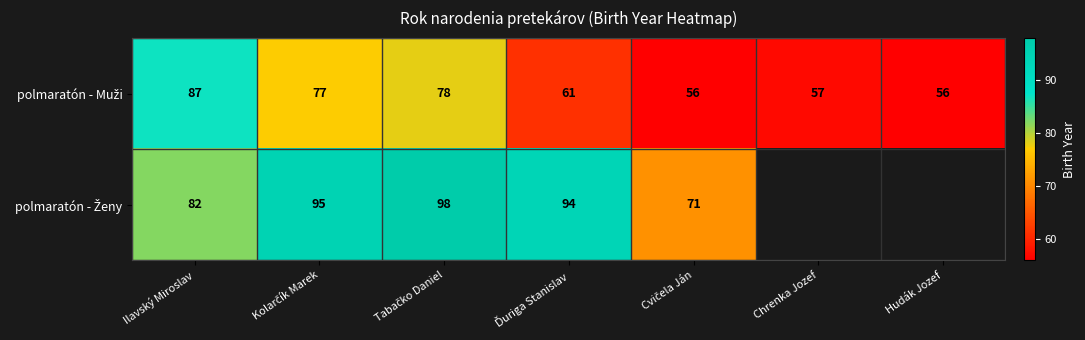

The polmaratón - Muži series shows 24 at Chrenka Jozef. True or false?

False